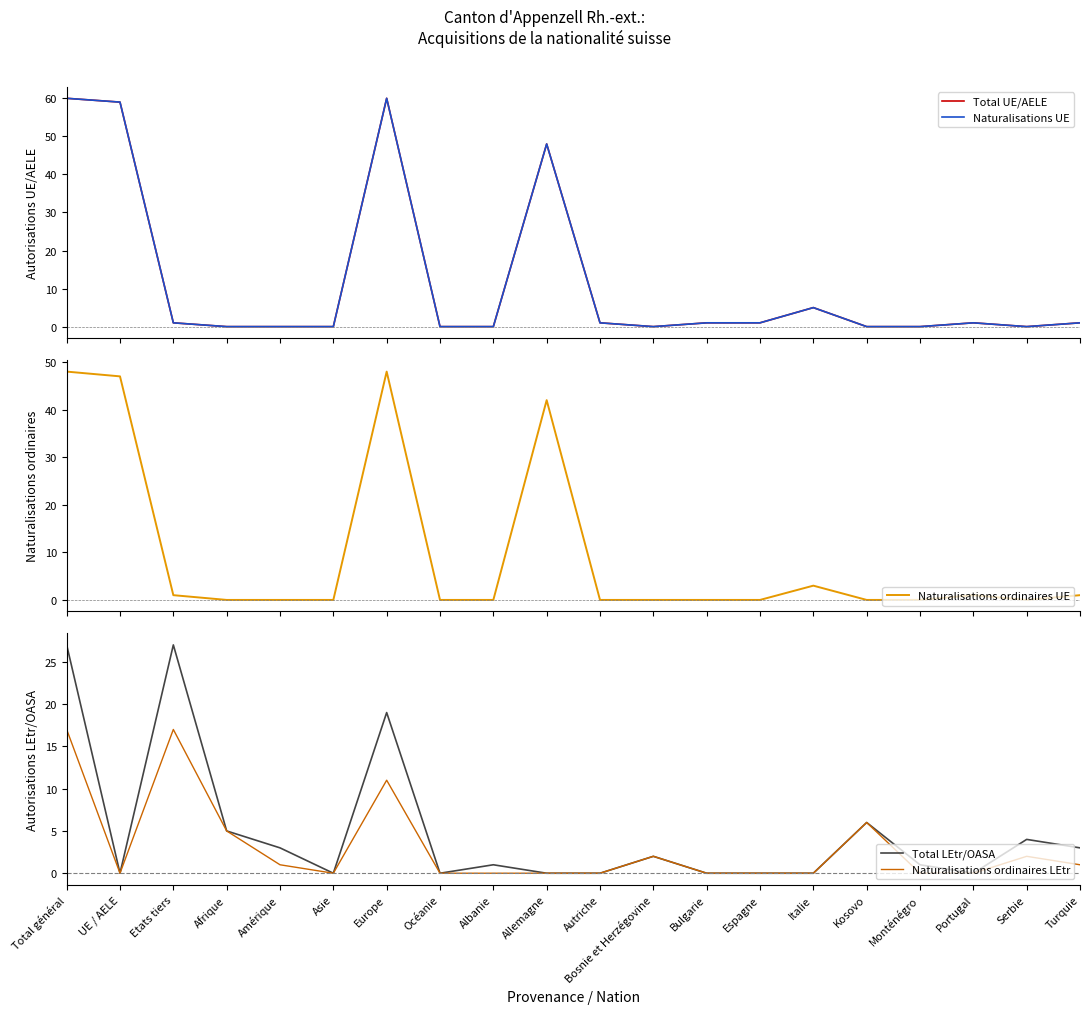

Does the chart display data point markers on the line(s)?

No